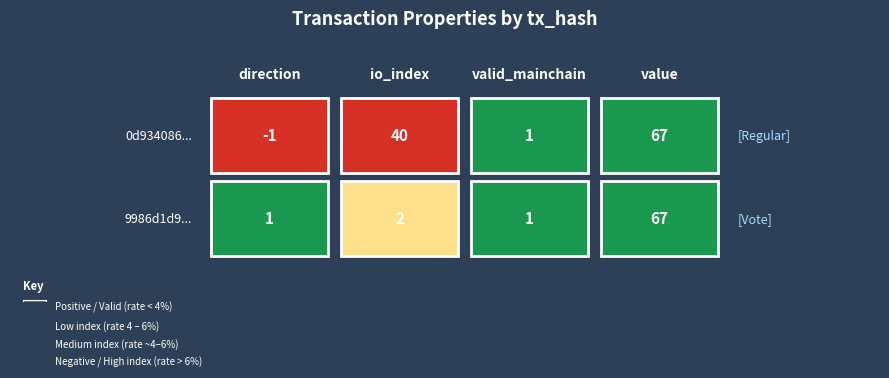

At which category does the chart reach its peak across all series?

3